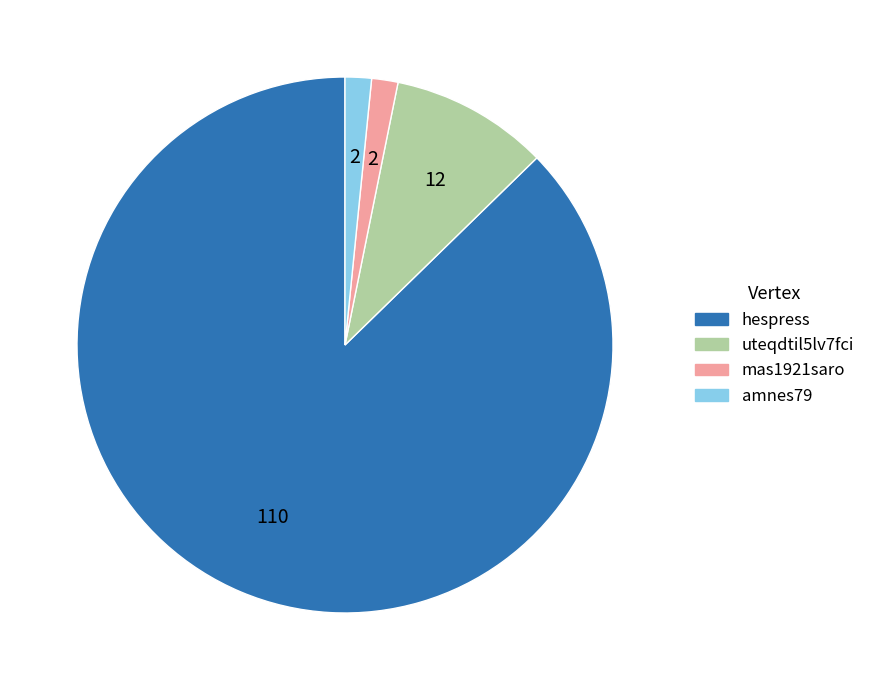

What is the largest slice in the pie chart?

hespress